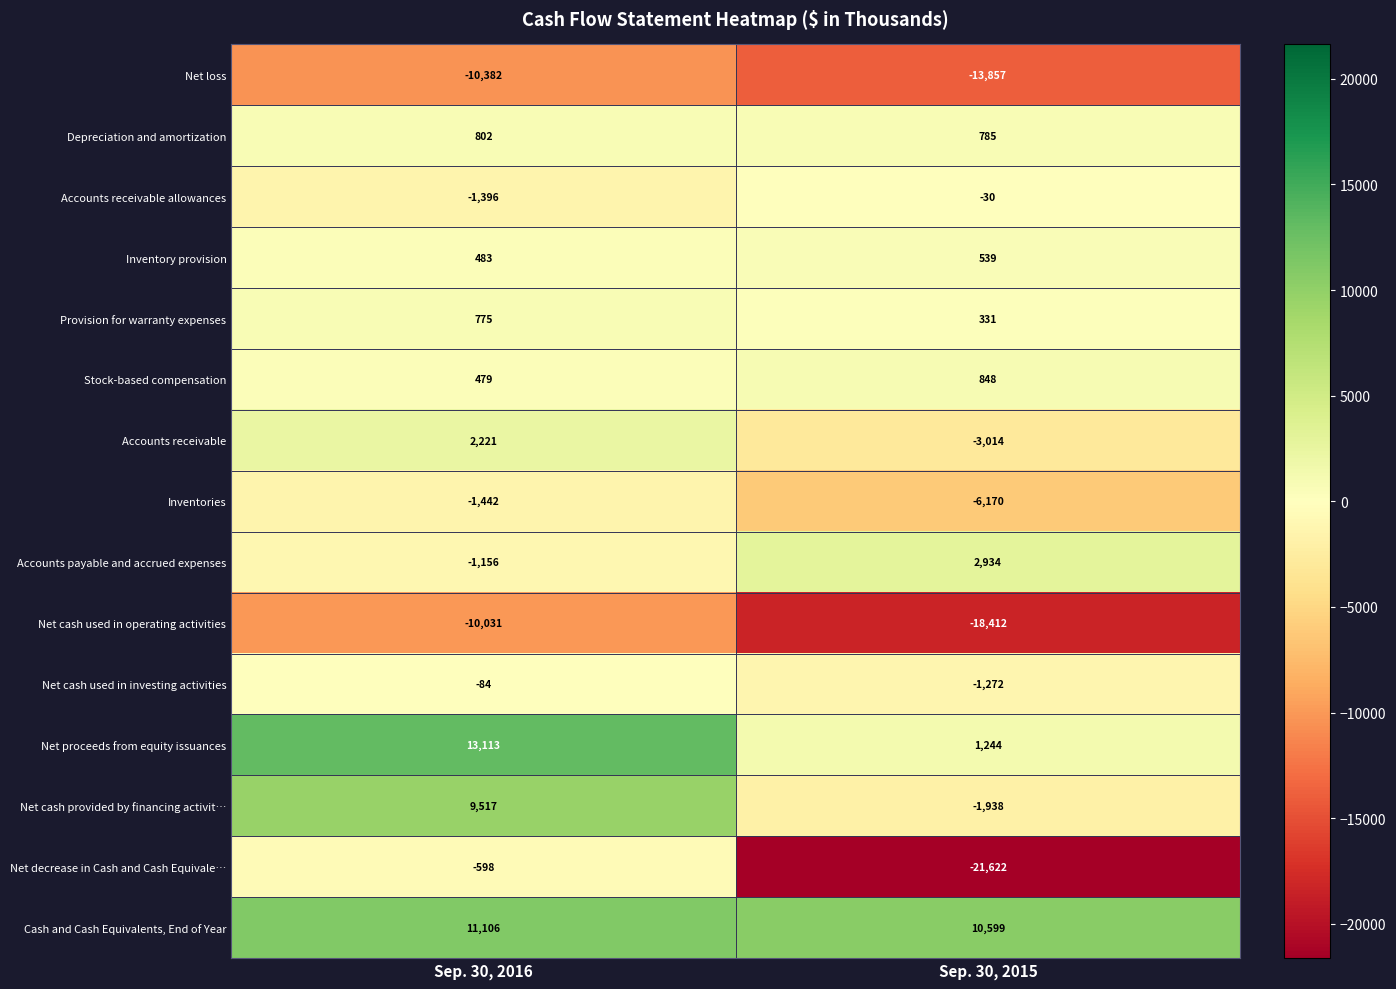

At which category does the chart reach its peak across all series?

Sep. 30, 2016